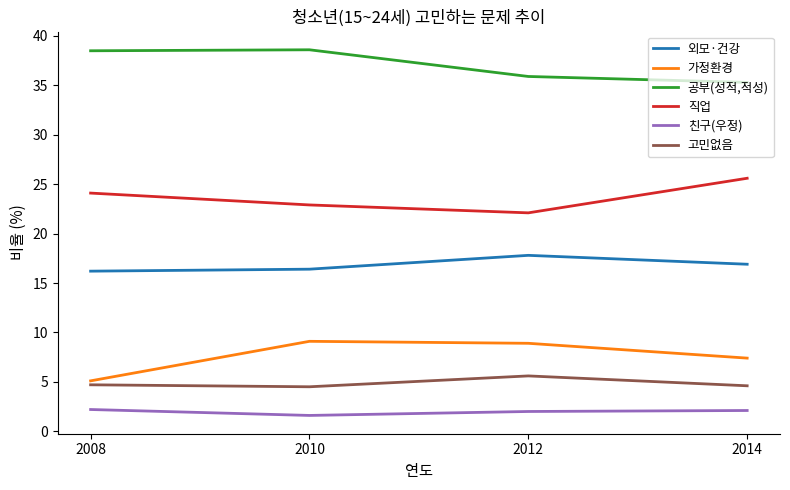

How many lines are shown in the chart?

6